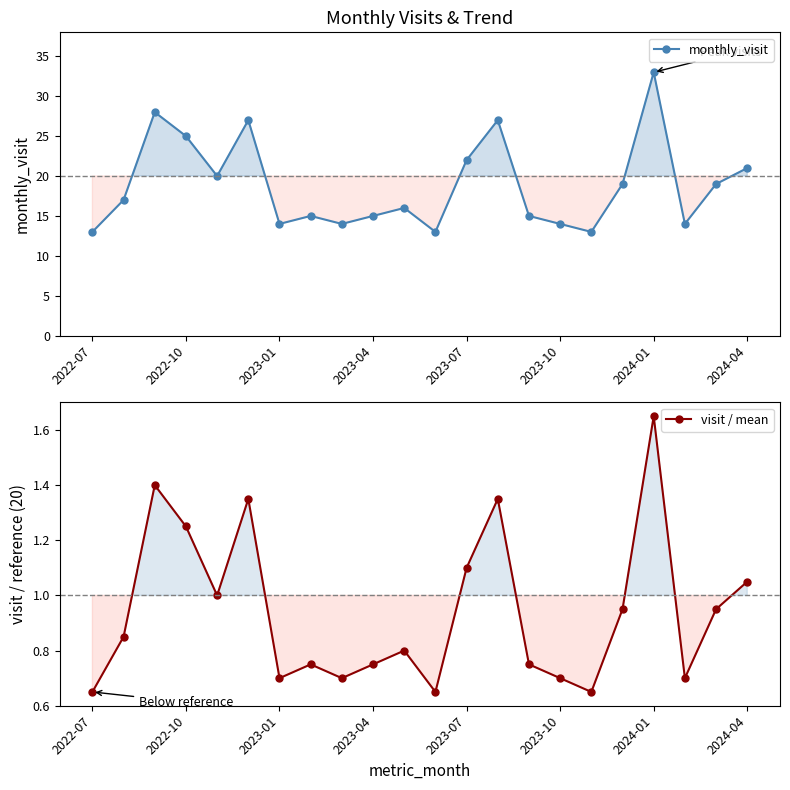

What are all the series names shown in the legend?

monthly_visit, visit / mean